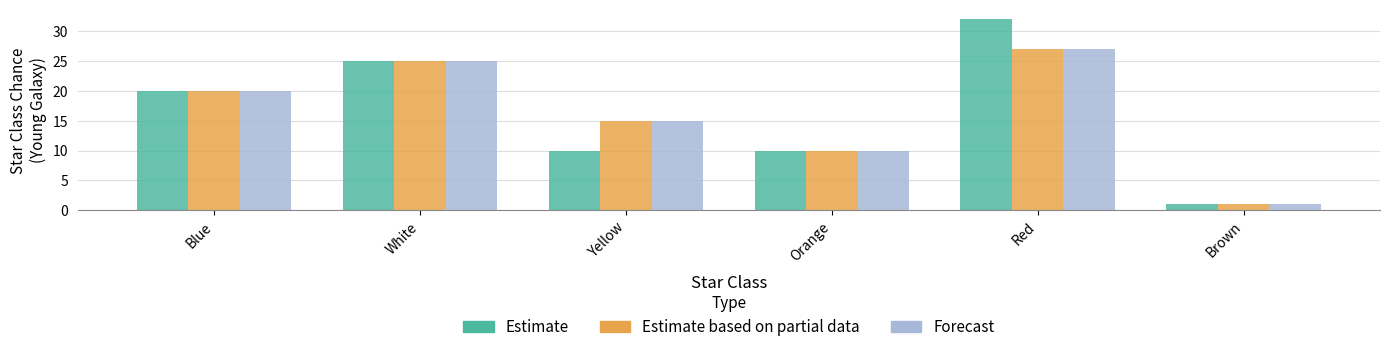

What is the spread (max minus min) of values at Red?

5